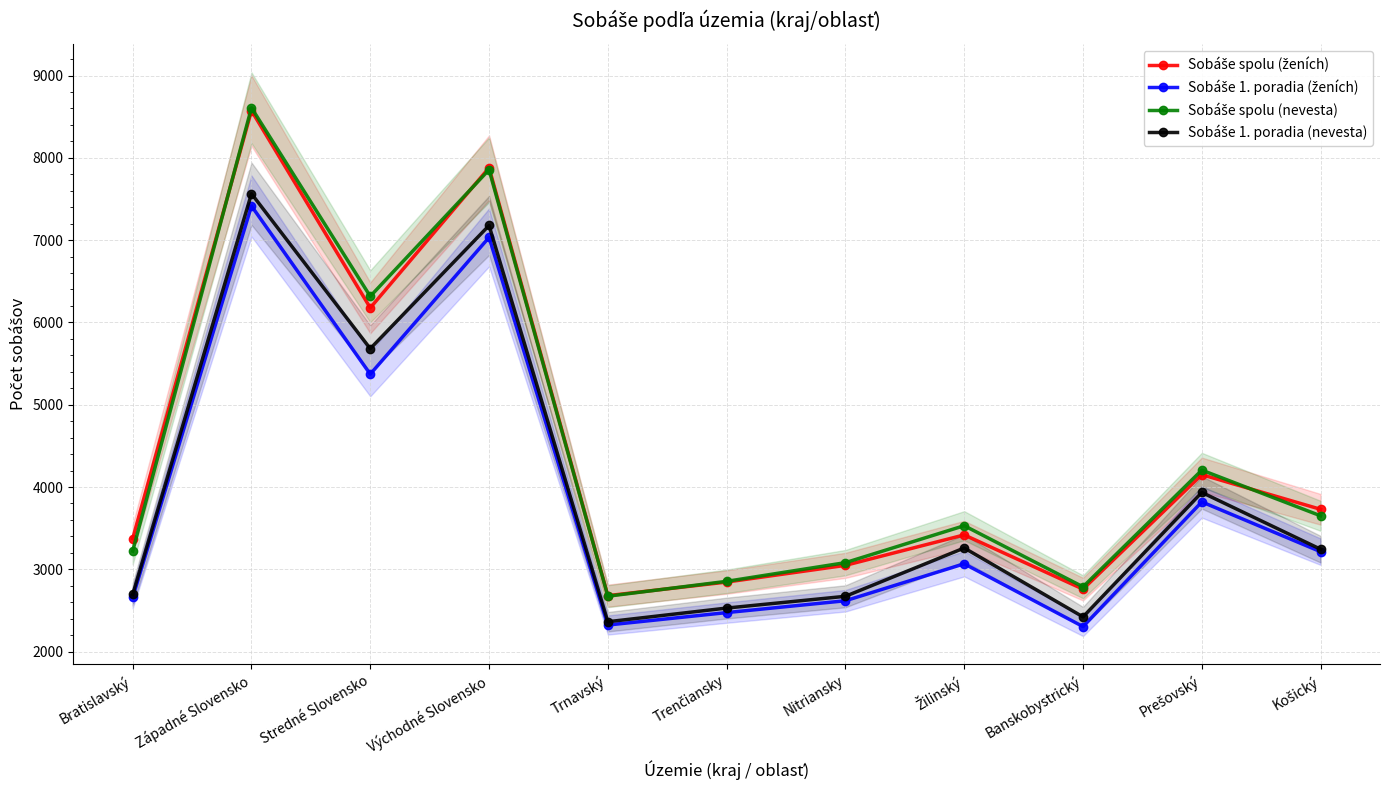

Which series has the widest spread of values?

Sobáše spolu (nevesta)